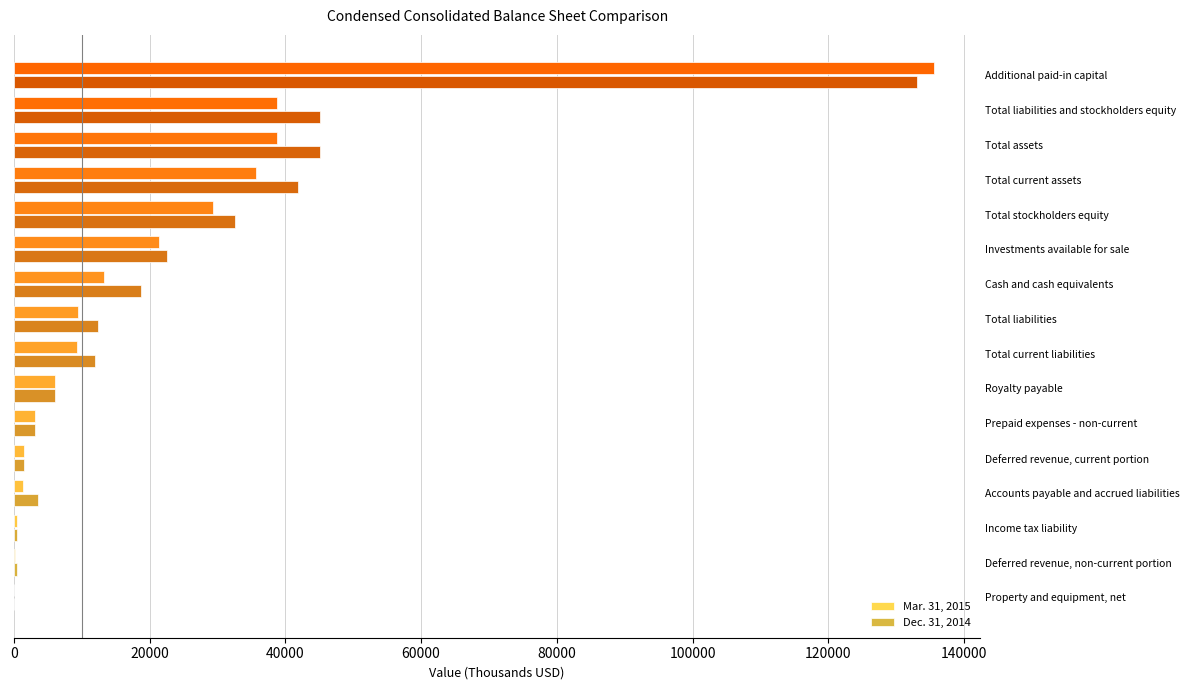

At which category is the sum across all series the highest?

Additional paid-in capital